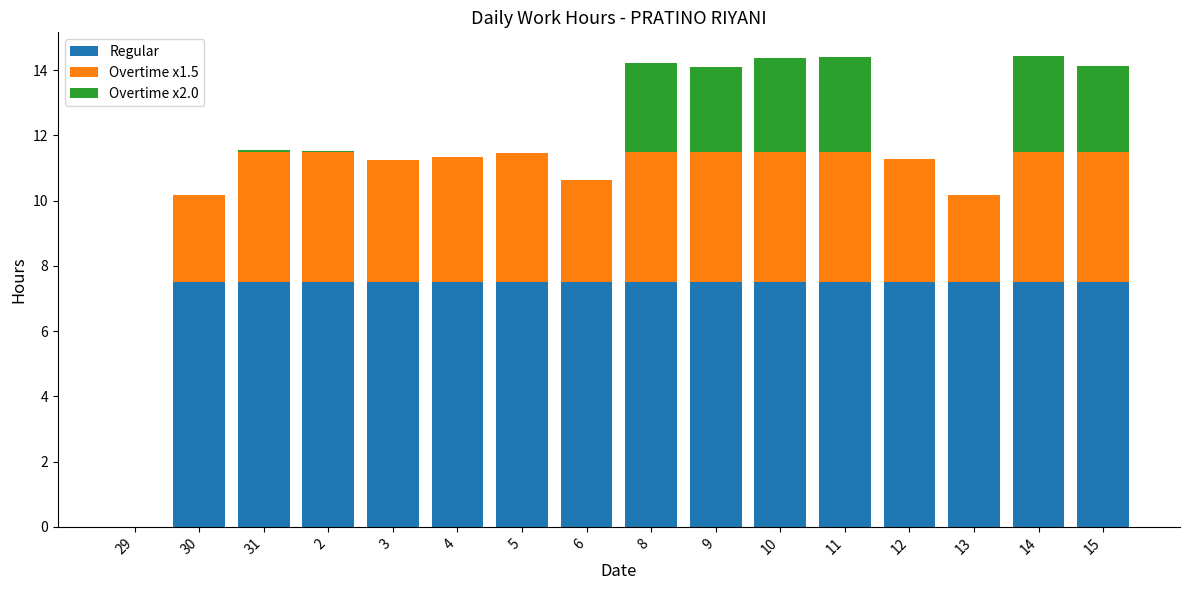

What is the sum of all Regular values?

112.5